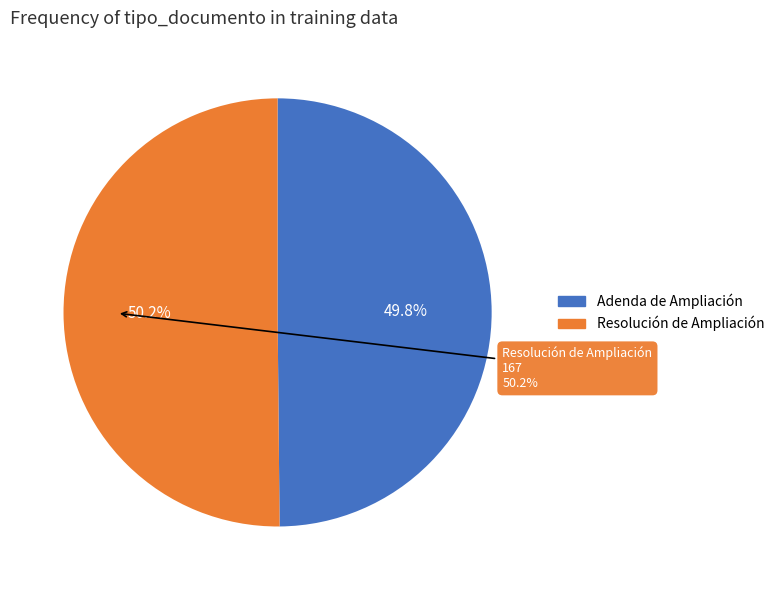

To the nearest percent, what percentage of the pie is Adenda de Ampliación?

50%